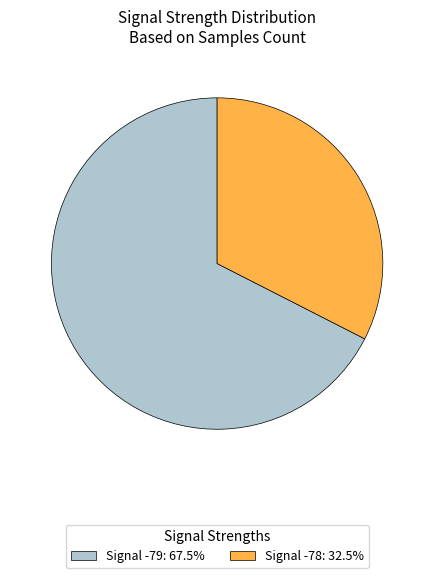

Combined, do Signal -78: 32.5% and Signal -79: 67.5% account for over 50%?

Yes